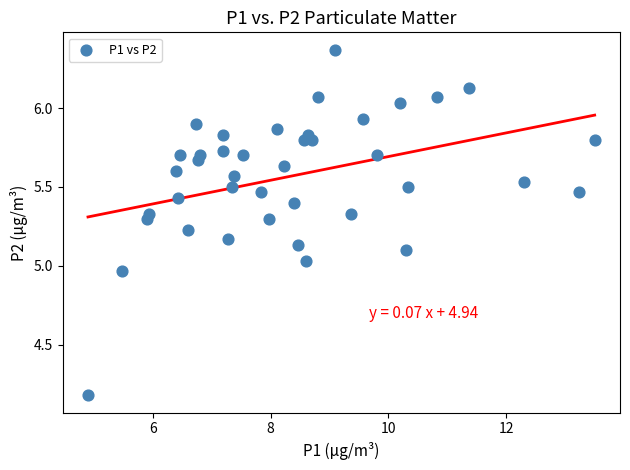

What is the range of Y values (max minus min)?

2.2